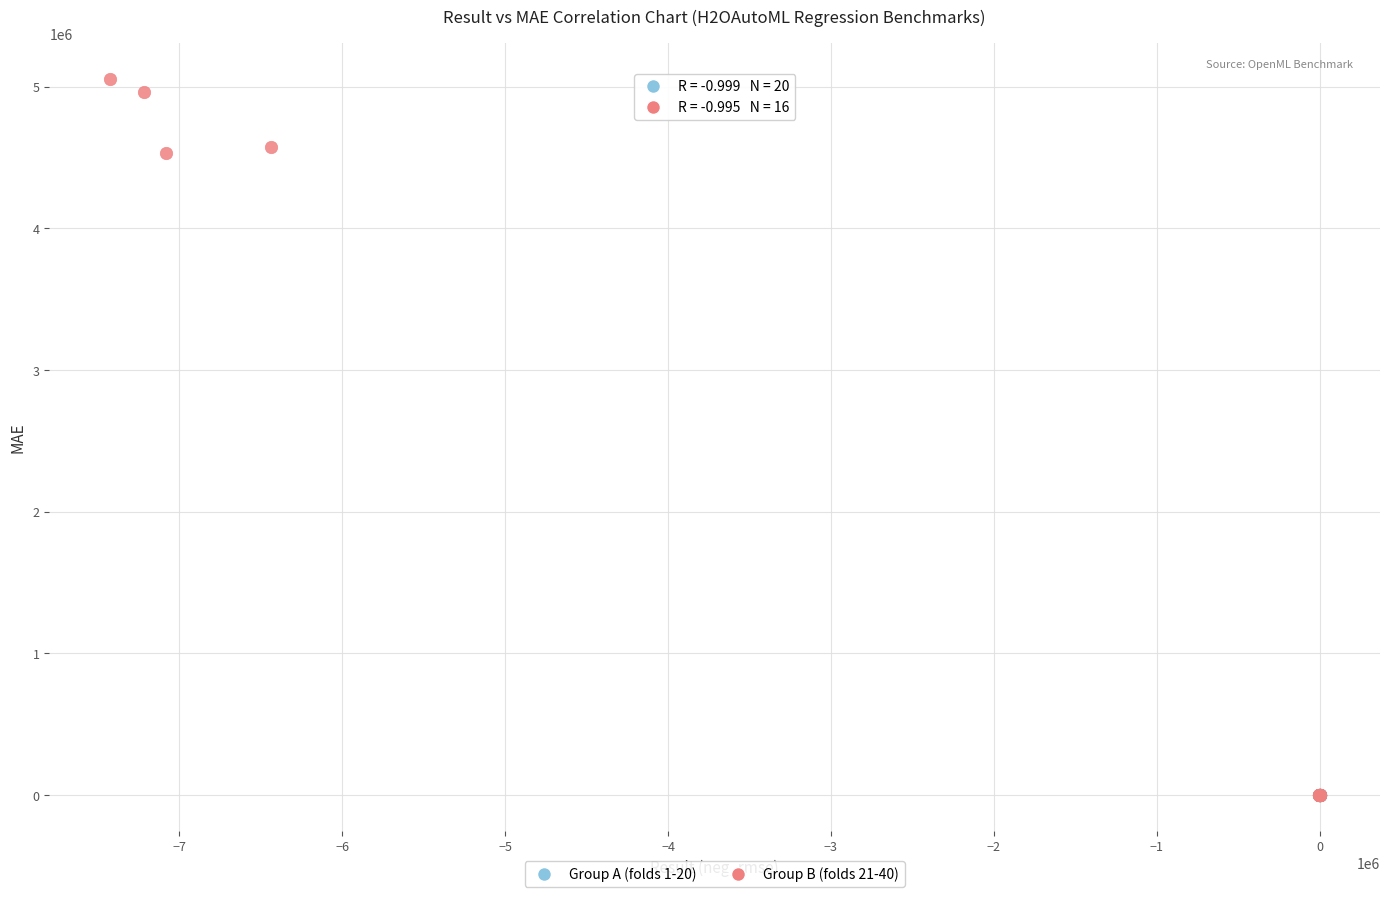

Which series has the largest Y range (max minus min)?

Group B (folds 21-40)